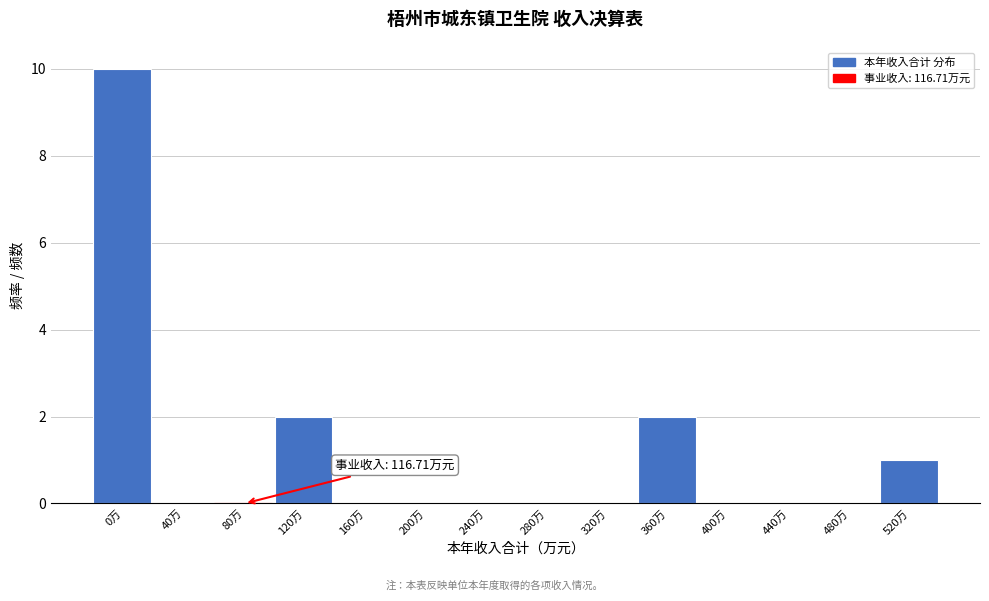

Reading right to left, transcribe all the data shown in this chart.

520万=1	480万=0	440万=0	400万=0	360万=2	320万=0	280万=0	240万=0	200万=0	160万=0	120万=2	80万=0	40万=0	0万=10